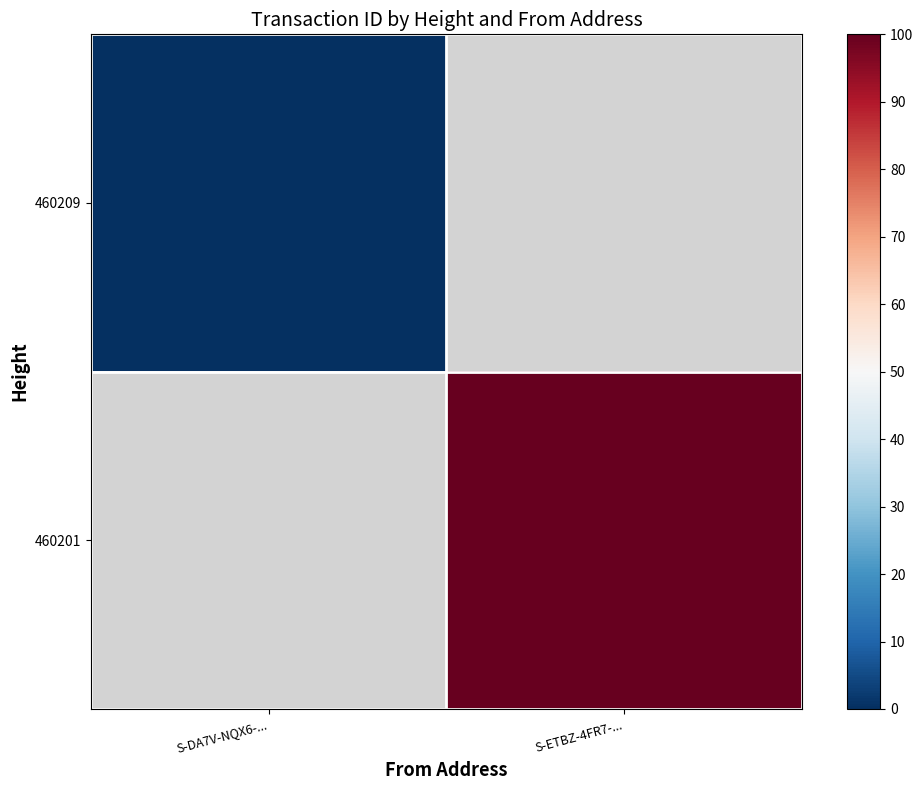

Which category has the highest value across all series?

S-ETBZ-4FR7-...